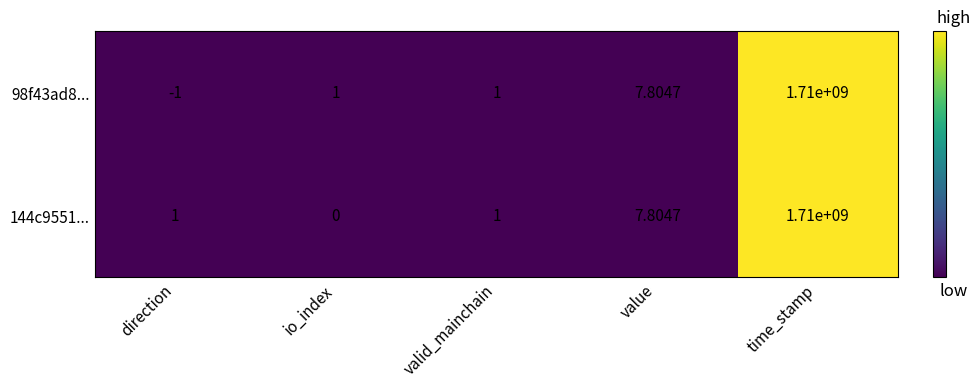

Where is 144c9551... nearest to the value 855000000?

value